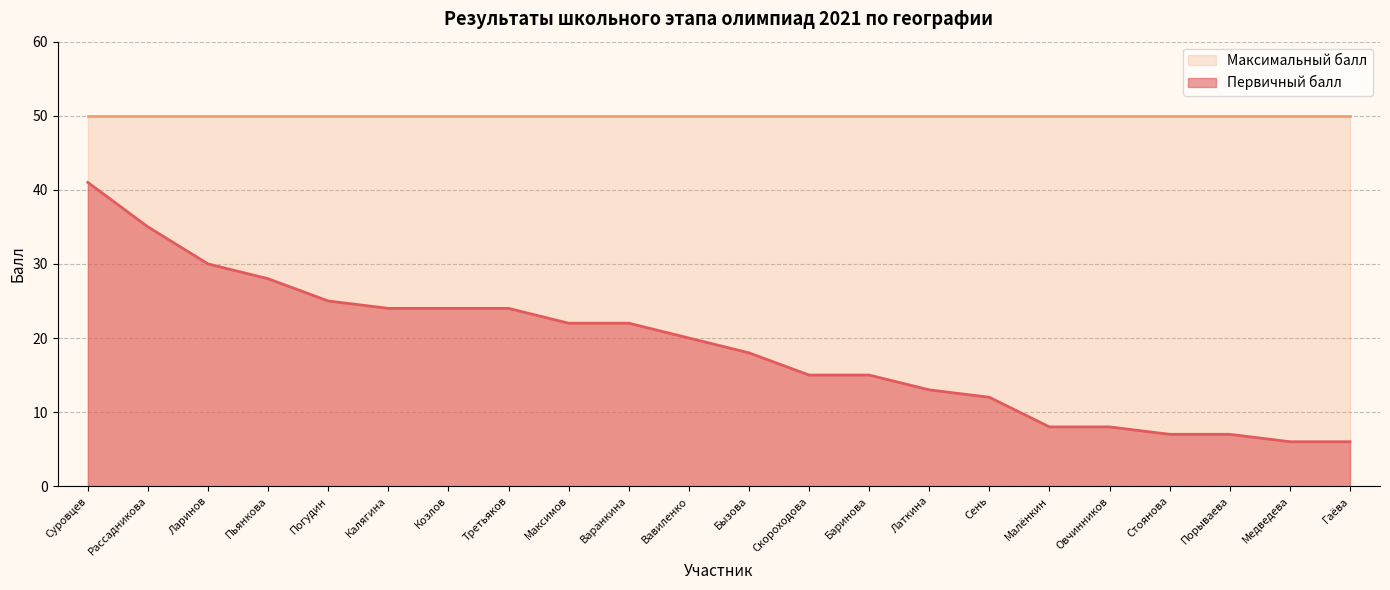

Reading right to left, what are all the values shown in this chart?

Гаёва=6	Медведева=6	Порываева=7	Стоянова=7	Овчинников=8	Малёнкин=8	Сень=12	Латкина=13	Баринова=15	Скороходова=15	Бызова=18	Вавиленко=20	Варанкина=22	Максимов=22	Третьяков=24	Козлов=24	Калягина=24	Погудин=25	Пьянкова=28	Ларинов=30	Рассадникова=35	Суровцев=41